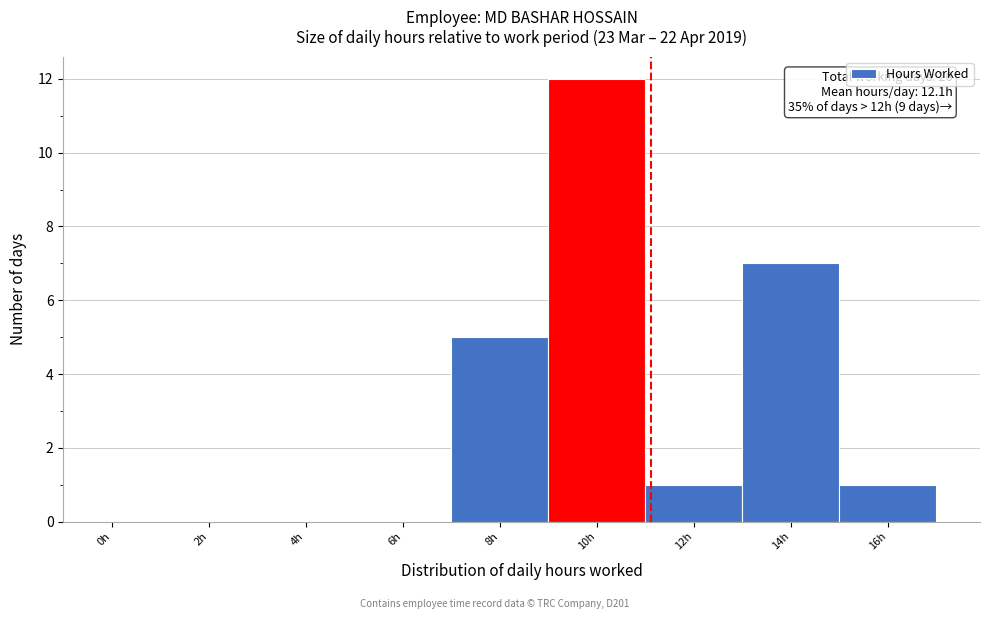

Reading left to right, transcribe all the data shown in this chart.

0h=0	2h=0	4h=0	6h=0	8h=5	10h=12	12h=1	14h=7	16h=1